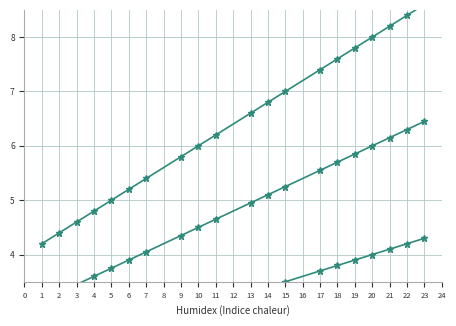

What is the difference between the maximum and minimum values in the col_4 series?

2.2